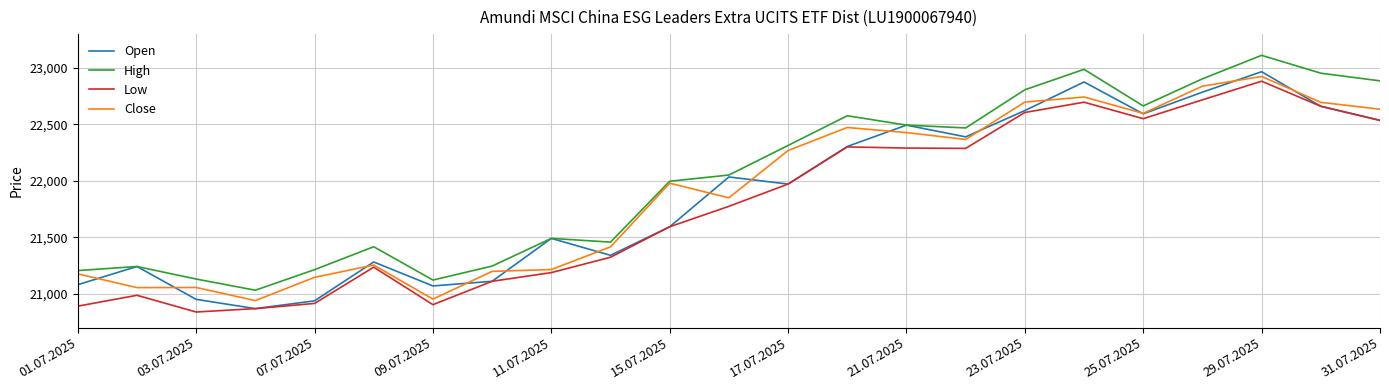

True or false: Low and High cross at least once.

False